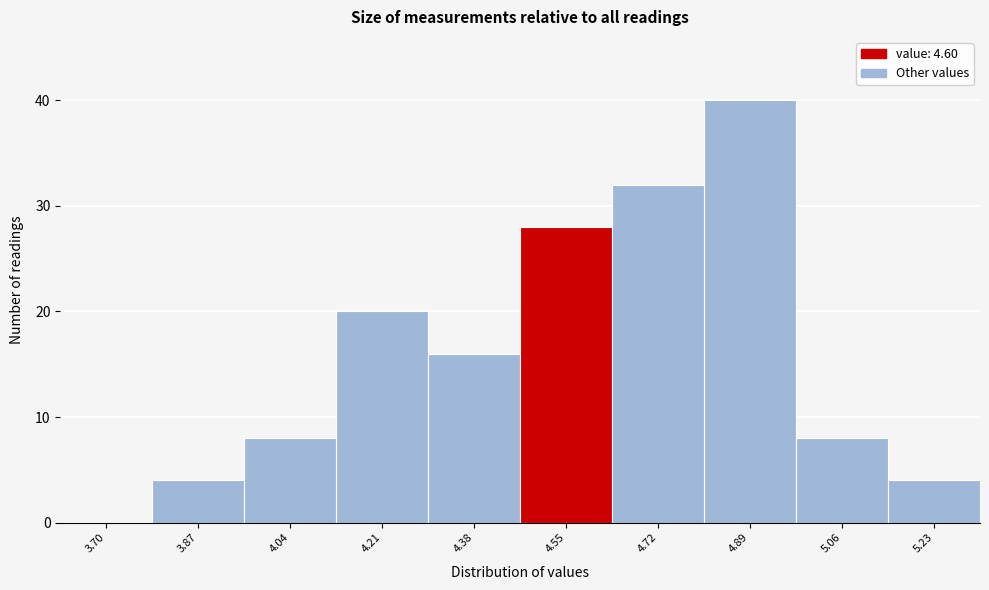

Reading right to left, what are all the values shown in this chart?

5.23=4	5.06=8	4.89=40	4.72=32	4.55=28	4.38=16	4.21=20	4.04=8	3.87=4	3.70=0